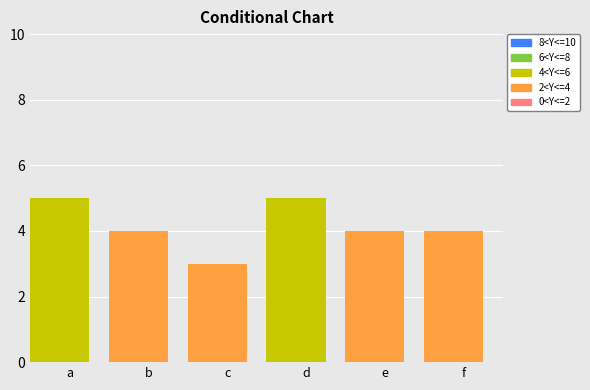

Are the bars horizontal?

No